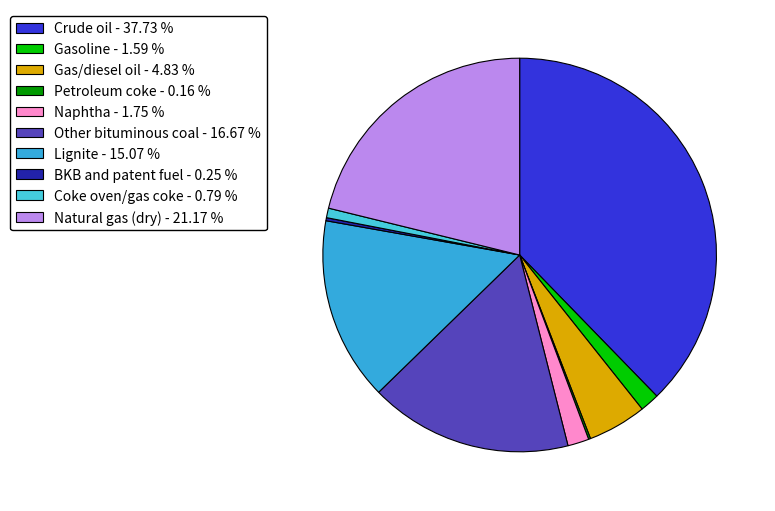

How many slices are in this pie chart?

10